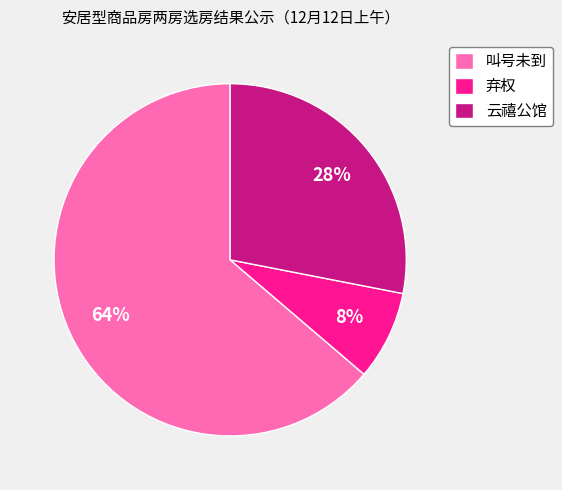

True or false: 叫号未到 accounts for 64% of the total.

True